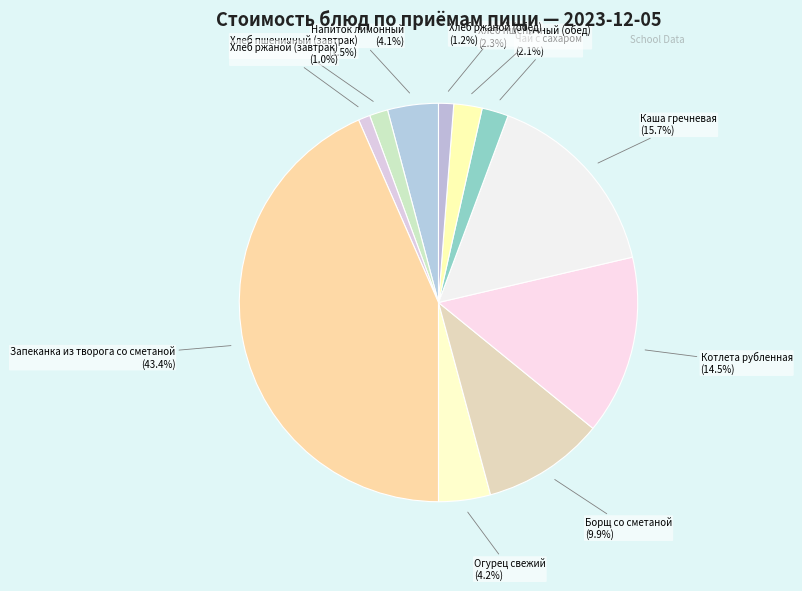

How many slices are in this pie chart?

11